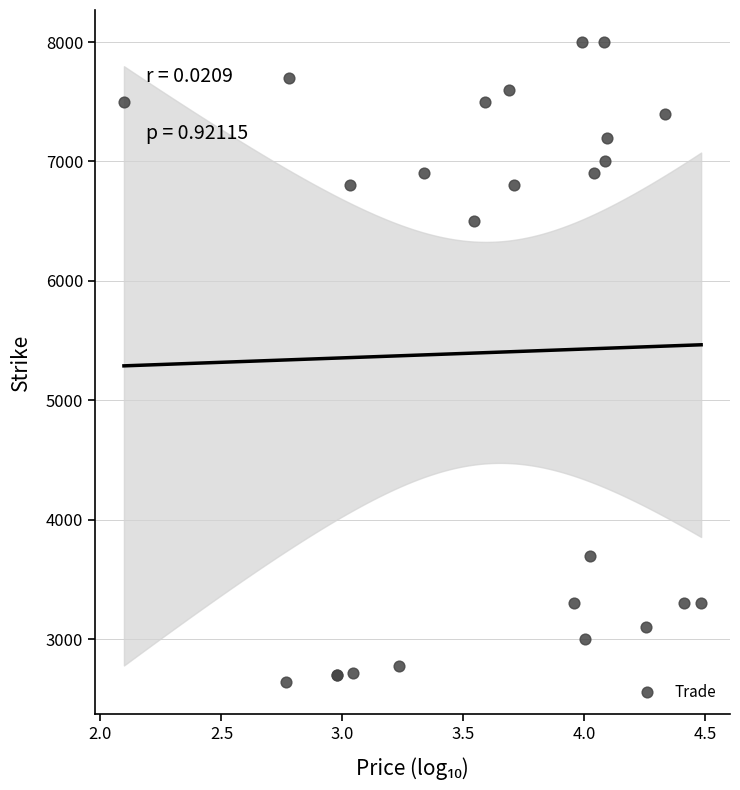

What Y value in the scatter plot is closest to 5320?

6500